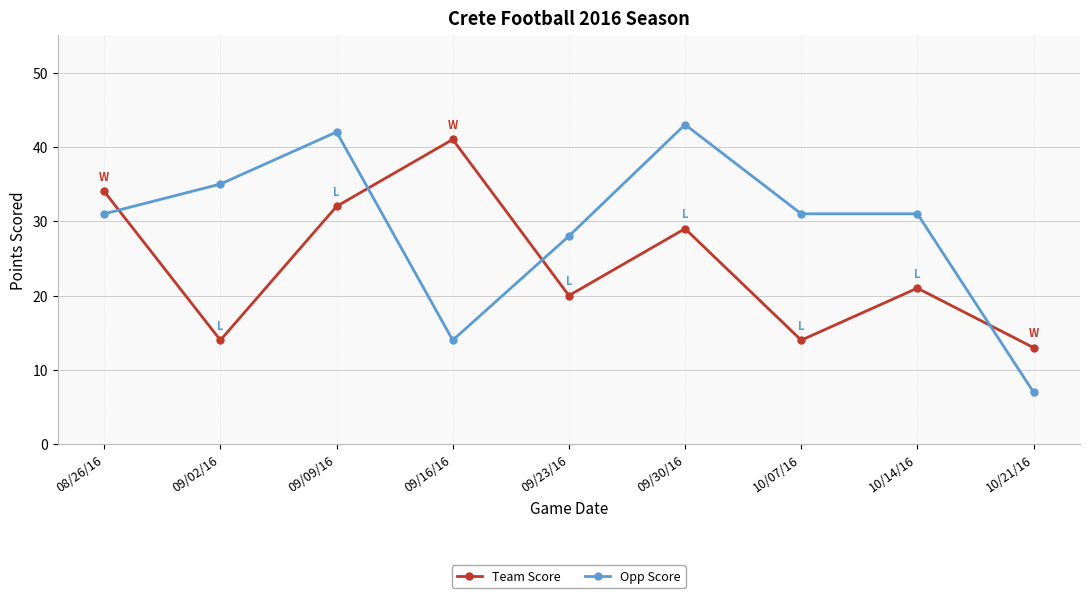

What position from the right is 10/07/16?

3